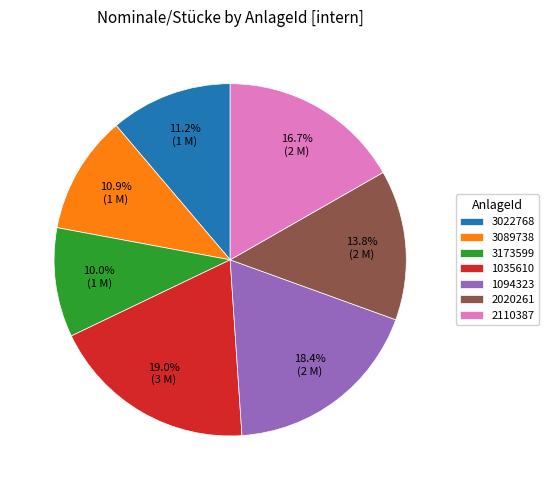

Count the number of slices in the pie.

7